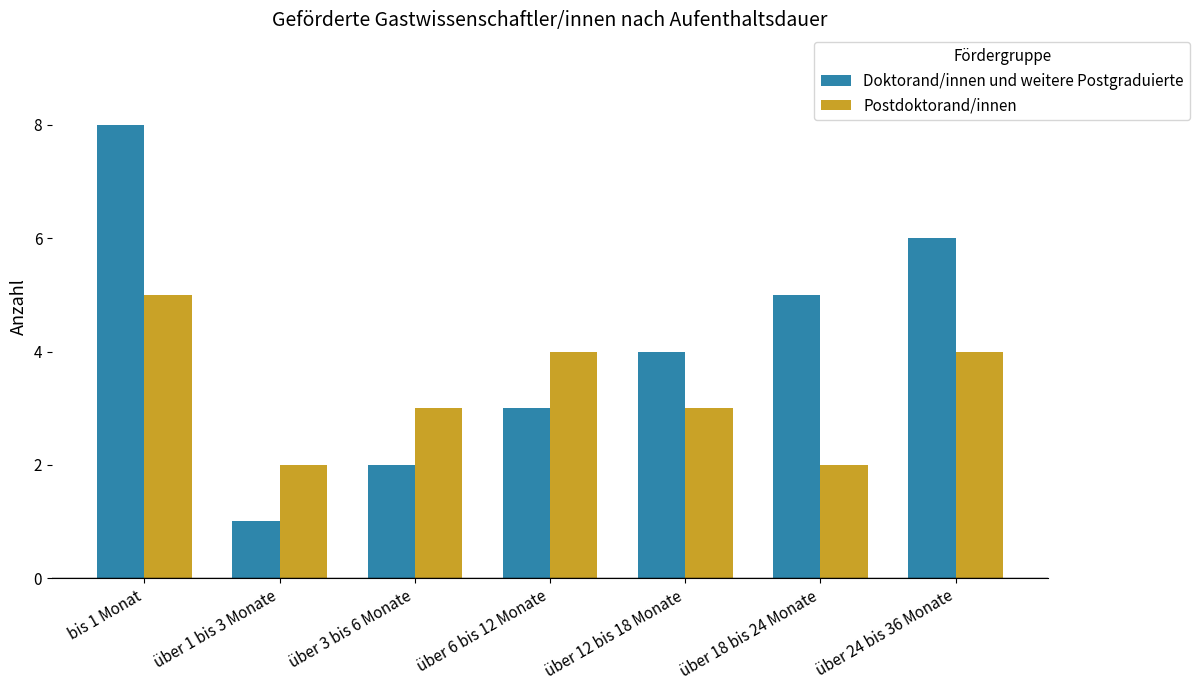

At which category is the sum across all series the highest?

bis 1 Monat